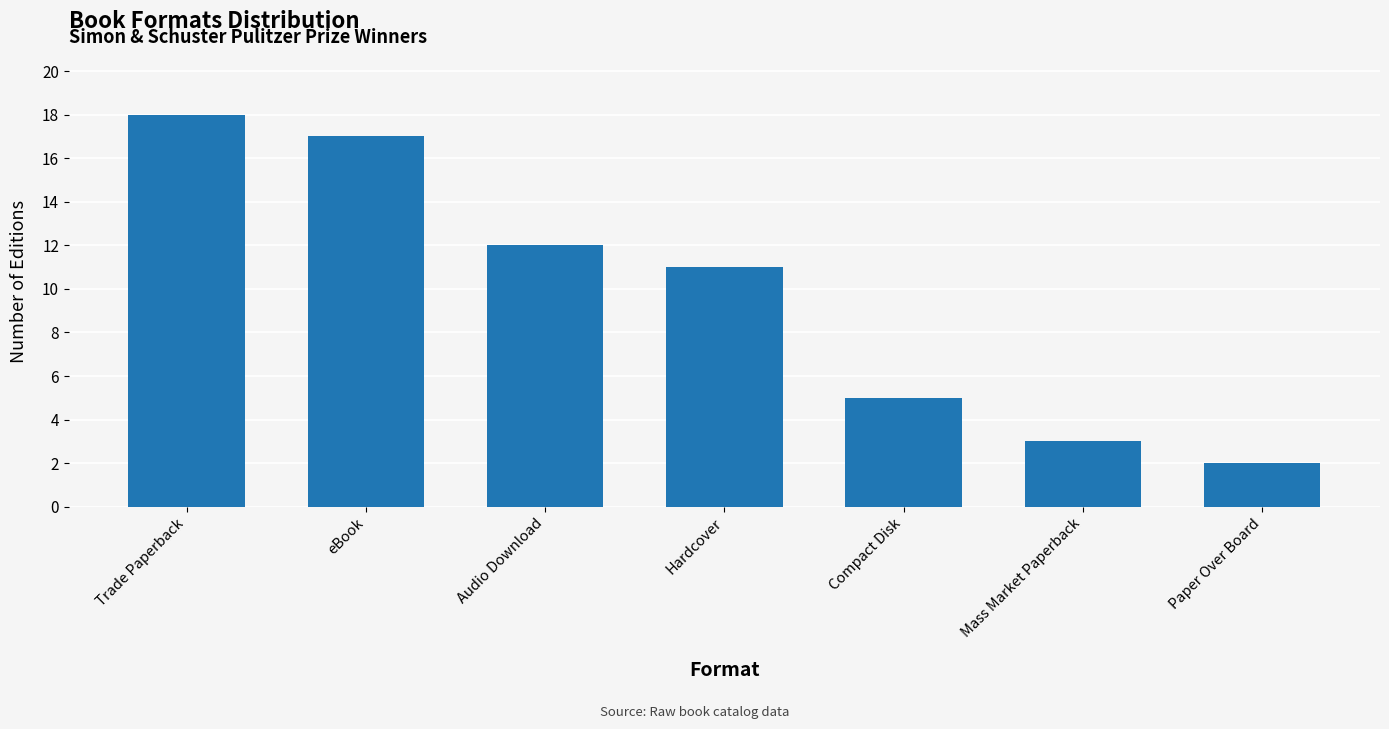

What position from the right is Paper Over Board?

1